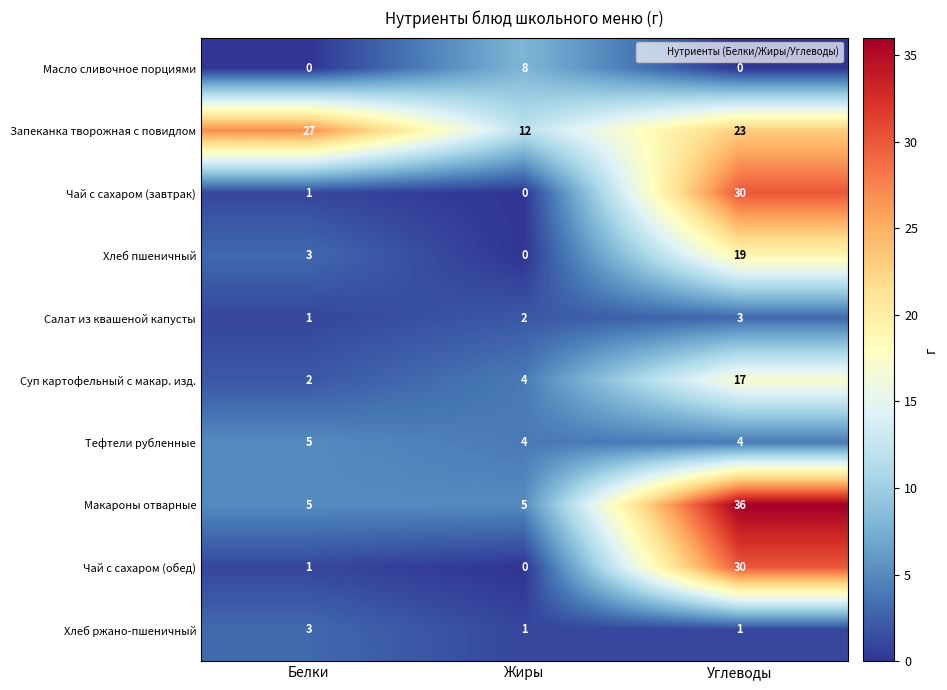

At which category is the sum across all series the highest?

Углеводы